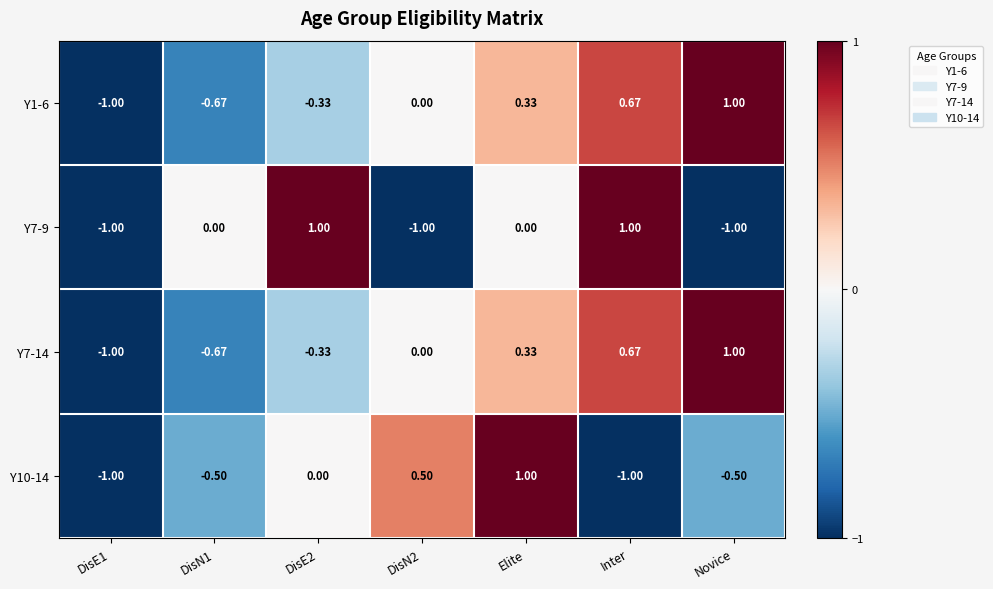

At which category is the sum across all series the highest?

Elite